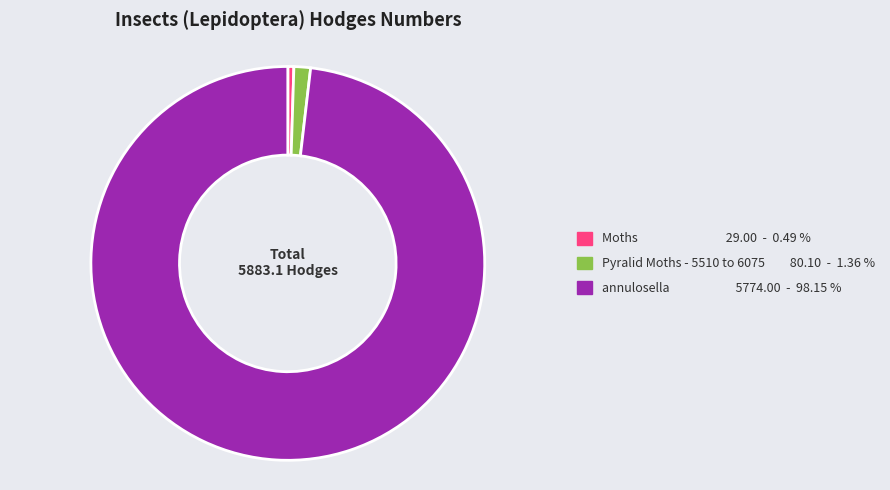

Count the number of slices in the pie.

3